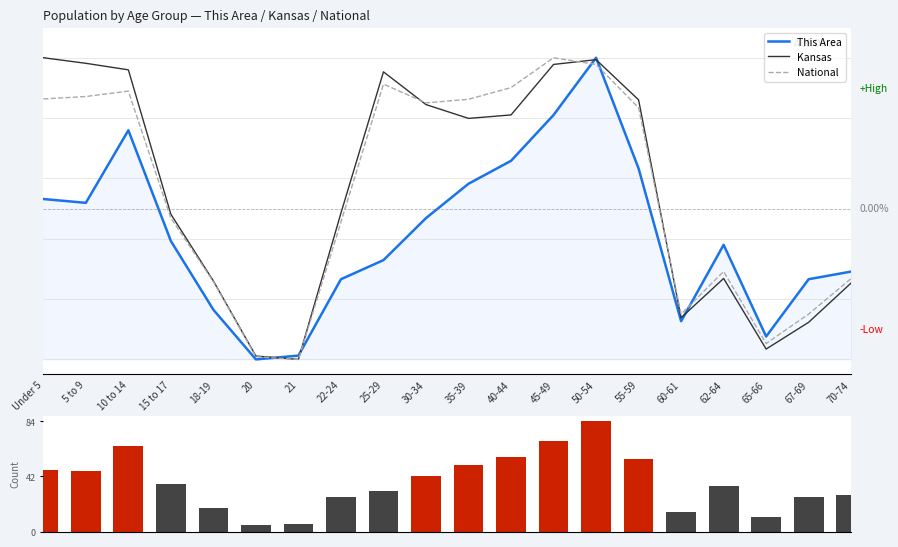

The value of National at 62-64 is 0.3. True or false?

True